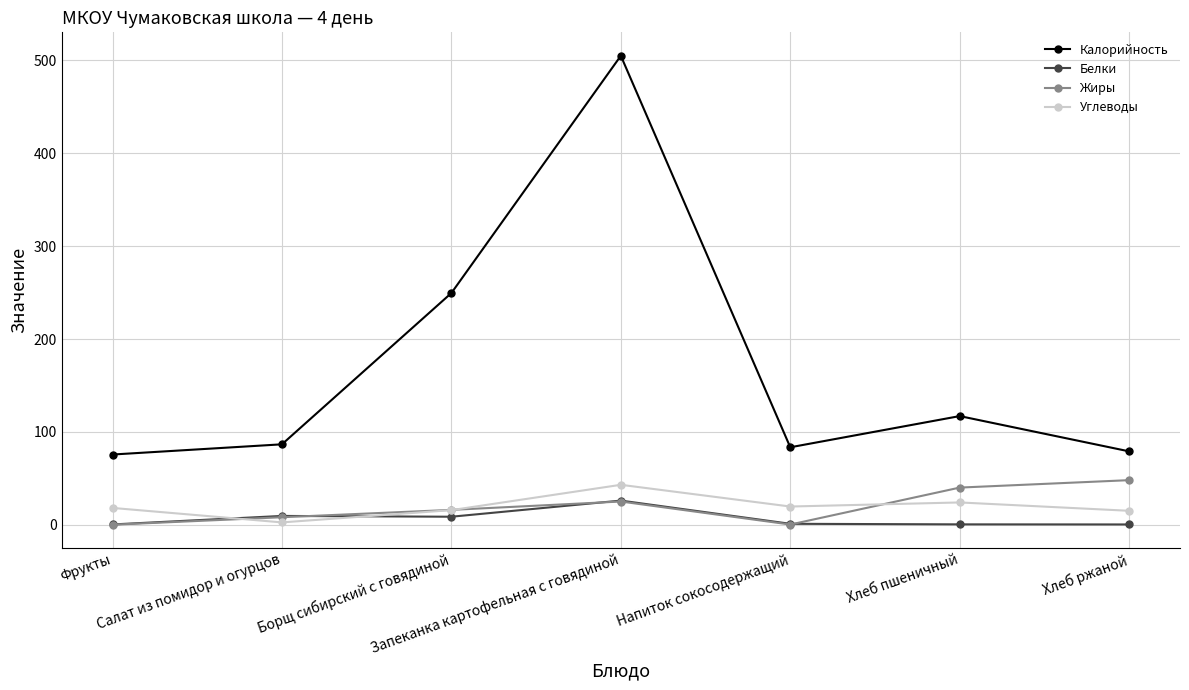

What is the maximum value shown in the chart?

505.0